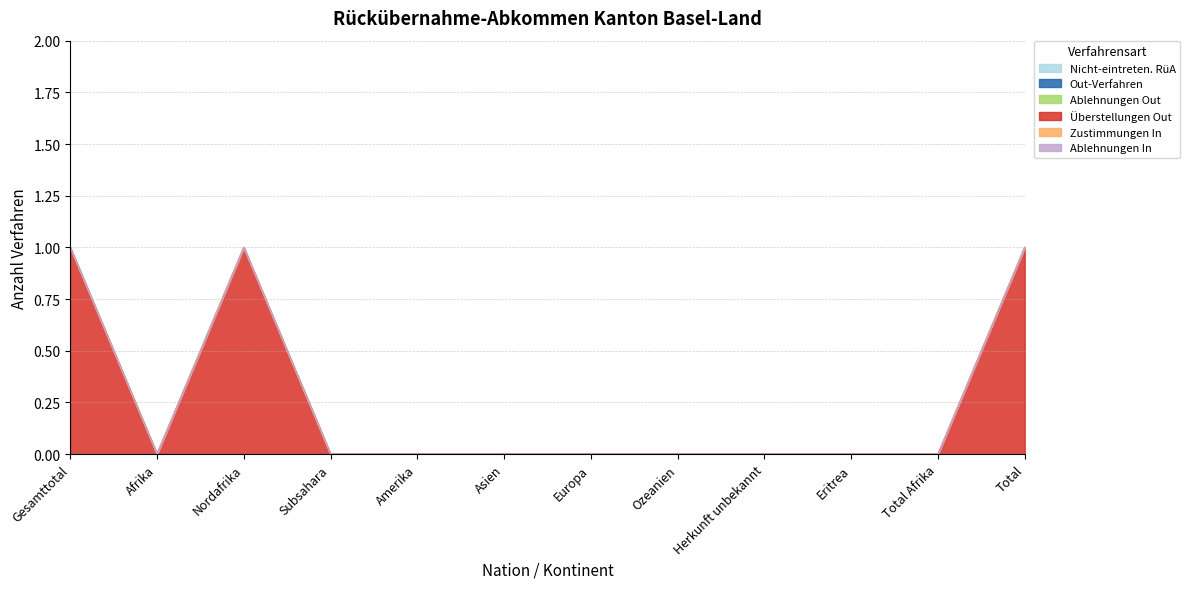

Does the chart display data point markers on the line(s)?

No